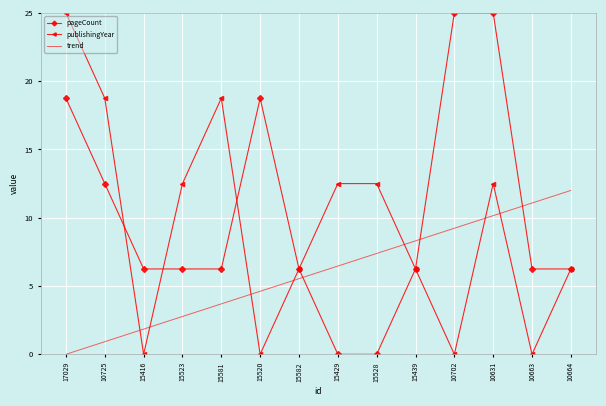

Where is pageCount nearest to the value 12?

10725